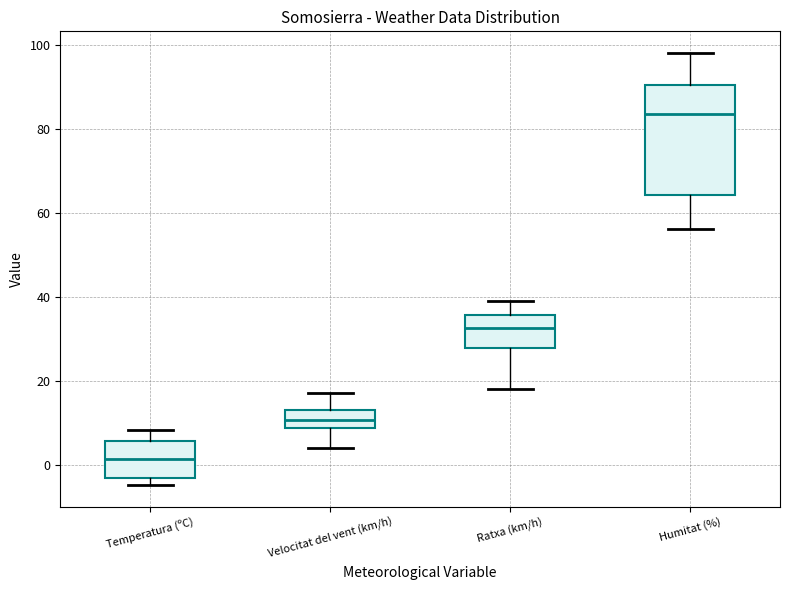

Comparing the boxes themselves (not the whiskers), which one is the tallest?

Humitat (%)